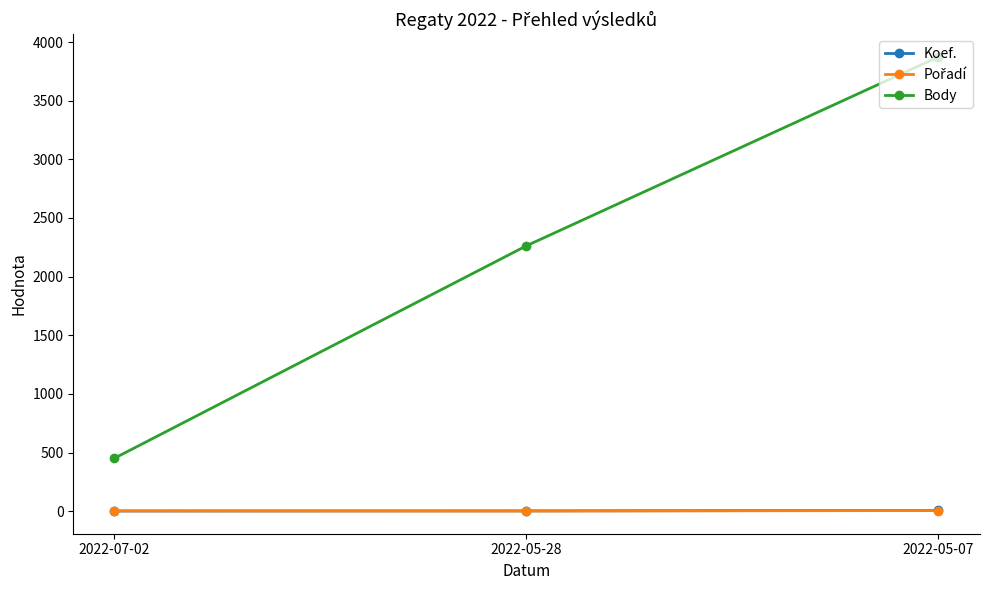

What is the maximum value for Body?

3873